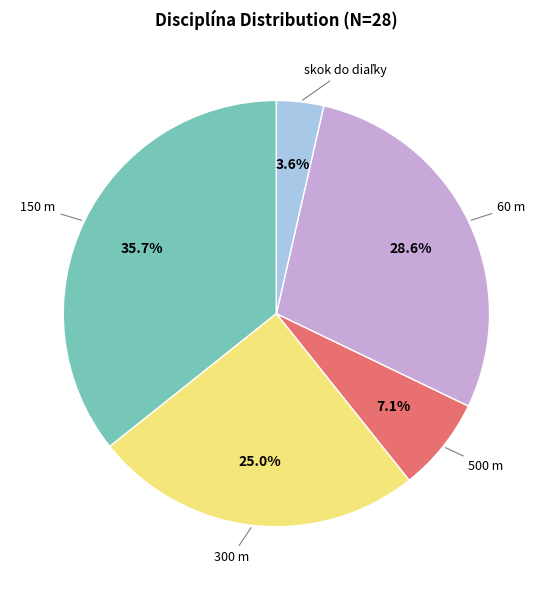

Is there any slice that represents more than half of the pie?

No